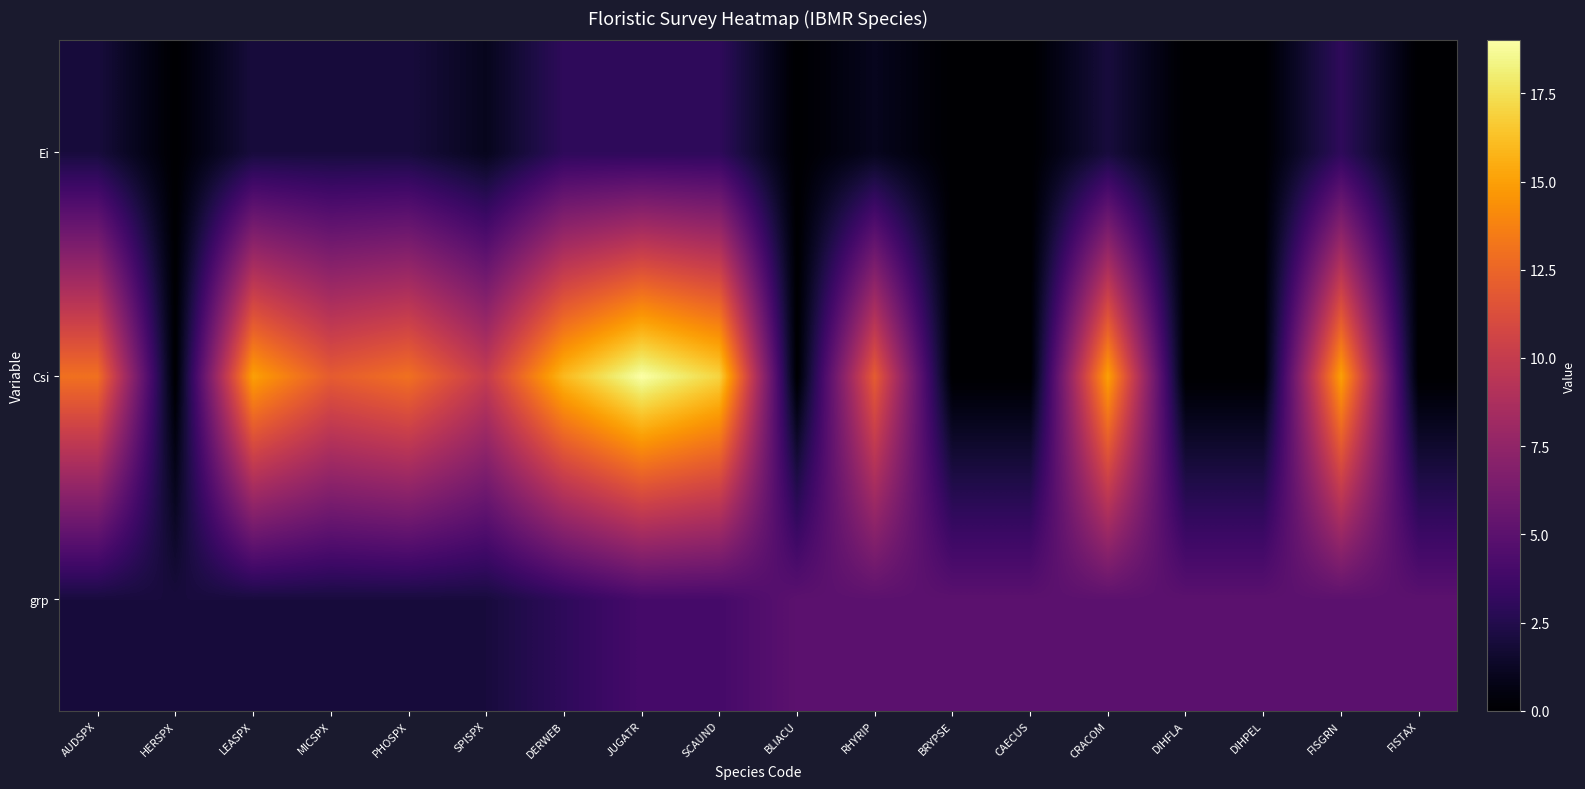

Rank the series by their maximum value, from lowest to highest.

Ei, grp, Csi